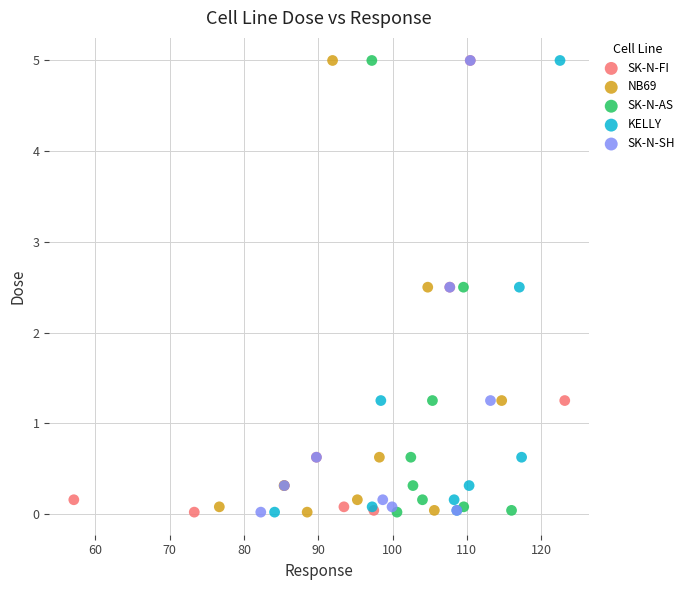

What are all the series names shown in the legend?

SK-N-FI, NB69, SK-N-AS, KELLY, SK-N-SH